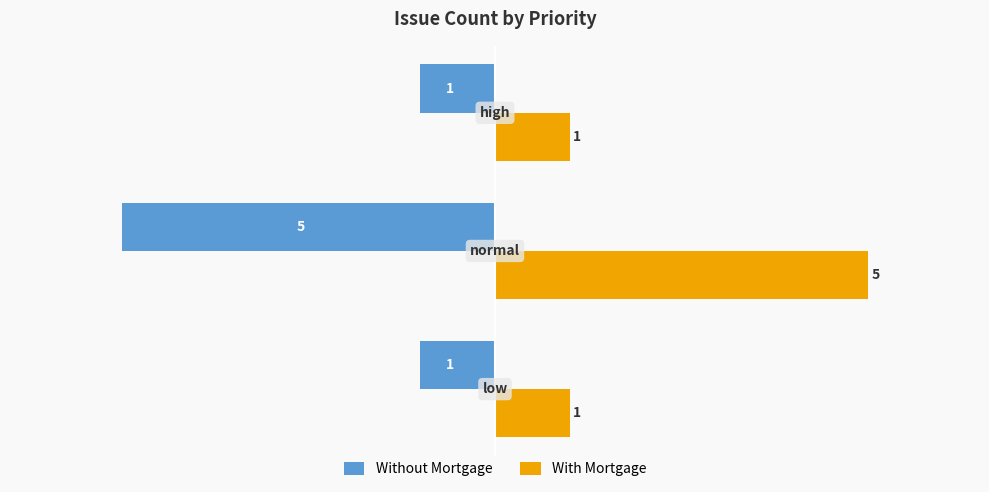

What is the difference between the maximum and second lowest values in the With Mortgage series?

4